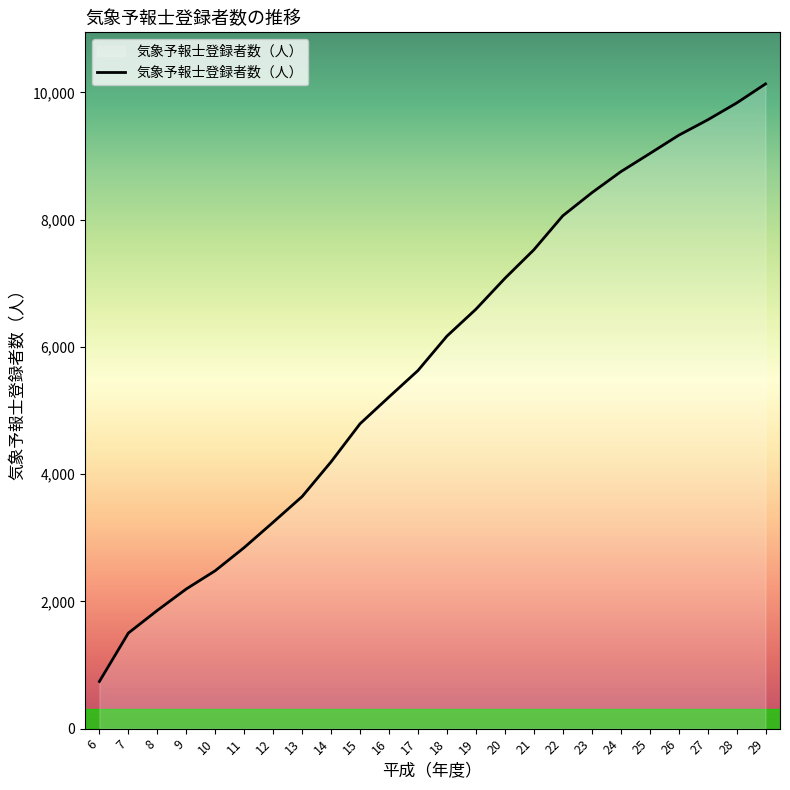

Rank the categories by value from highest to lowest.

29, 28, 27, 26, 25, 24, 23, 22, 21, 20, 19, 18, 17, 16, 15, 14, 13, 12, 11, 10, 9, 8, 7, 6